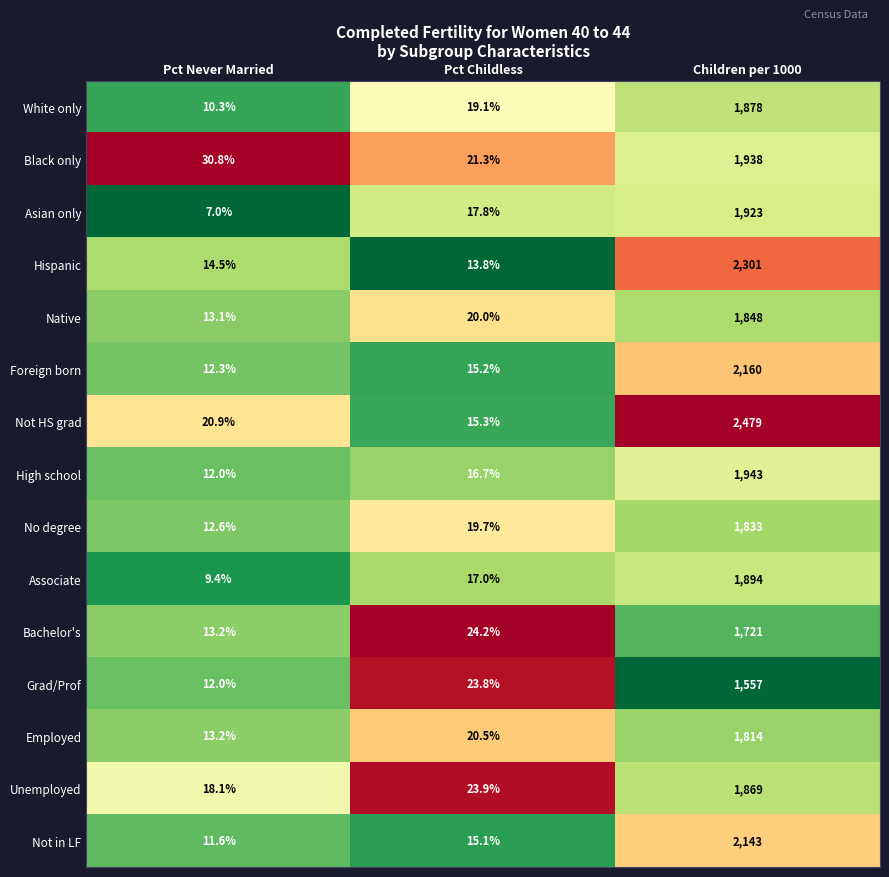

What is the difference between the maximum and second lowest values in the White only series?

1858.9